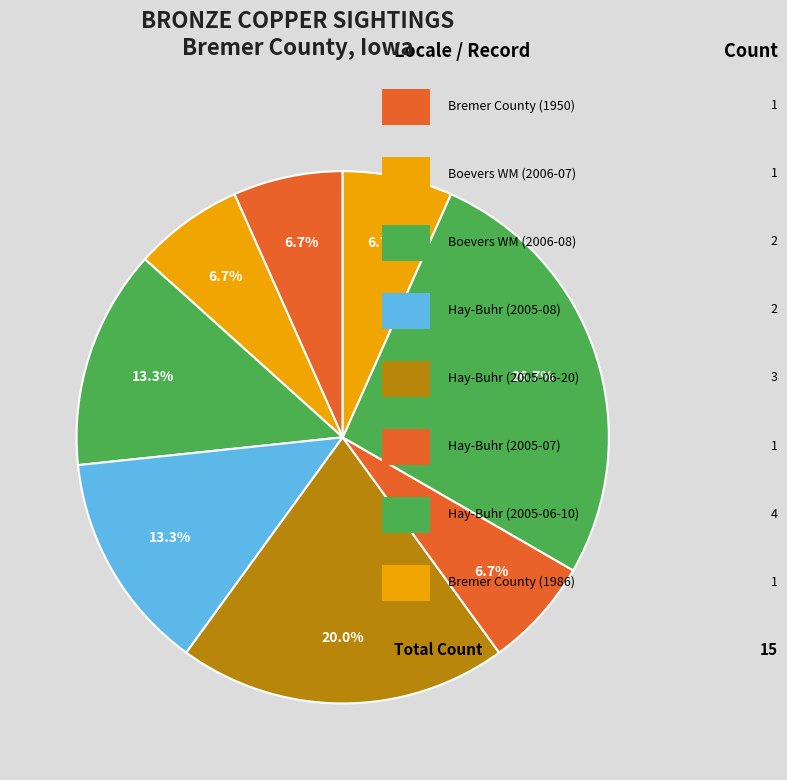

How many slices are in this pie chart?

8